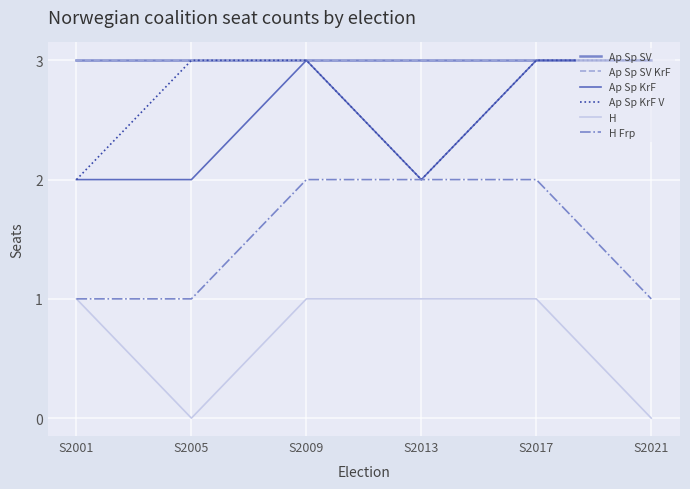

True or false: Ap Sp SV KrF and H intersect in this chart.

False